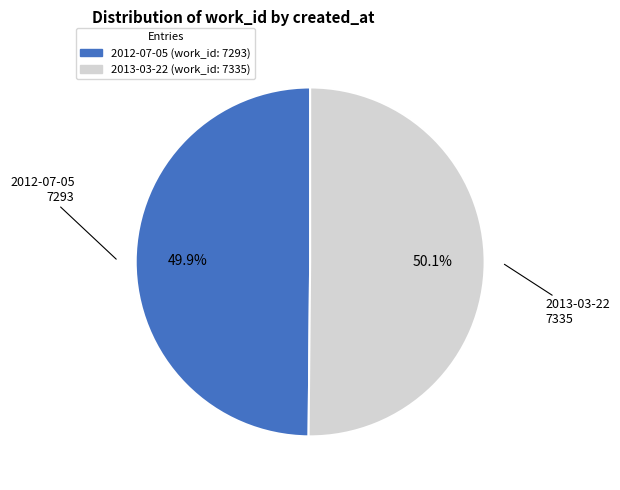

Approximately how many times larger is the value at 2013-03-22 compared to 2012-07-05?

1.0